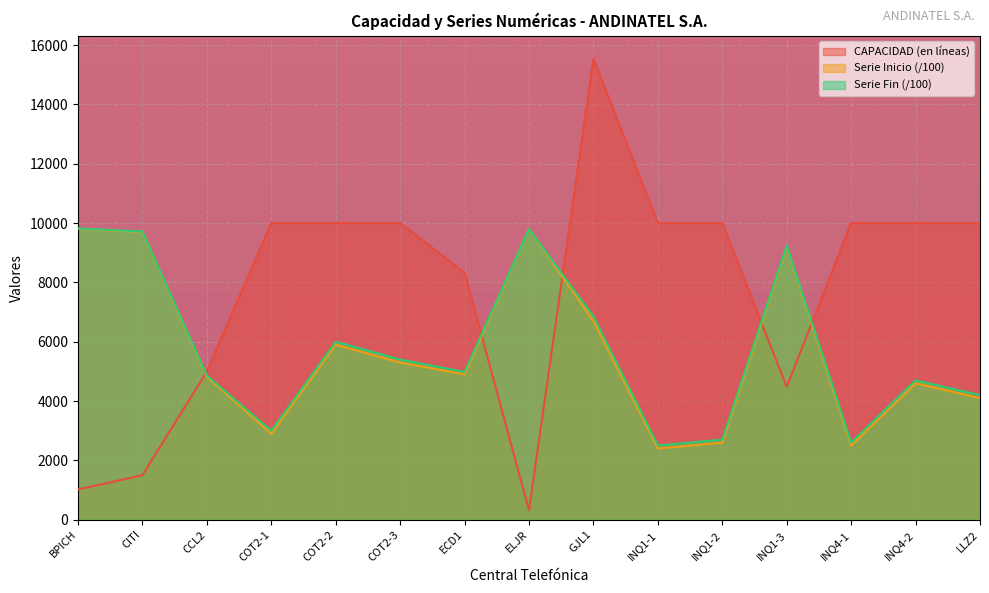

True or false: CAPACIDAD (en líneas) has a value of 15536.3 at INQ4-1.

False